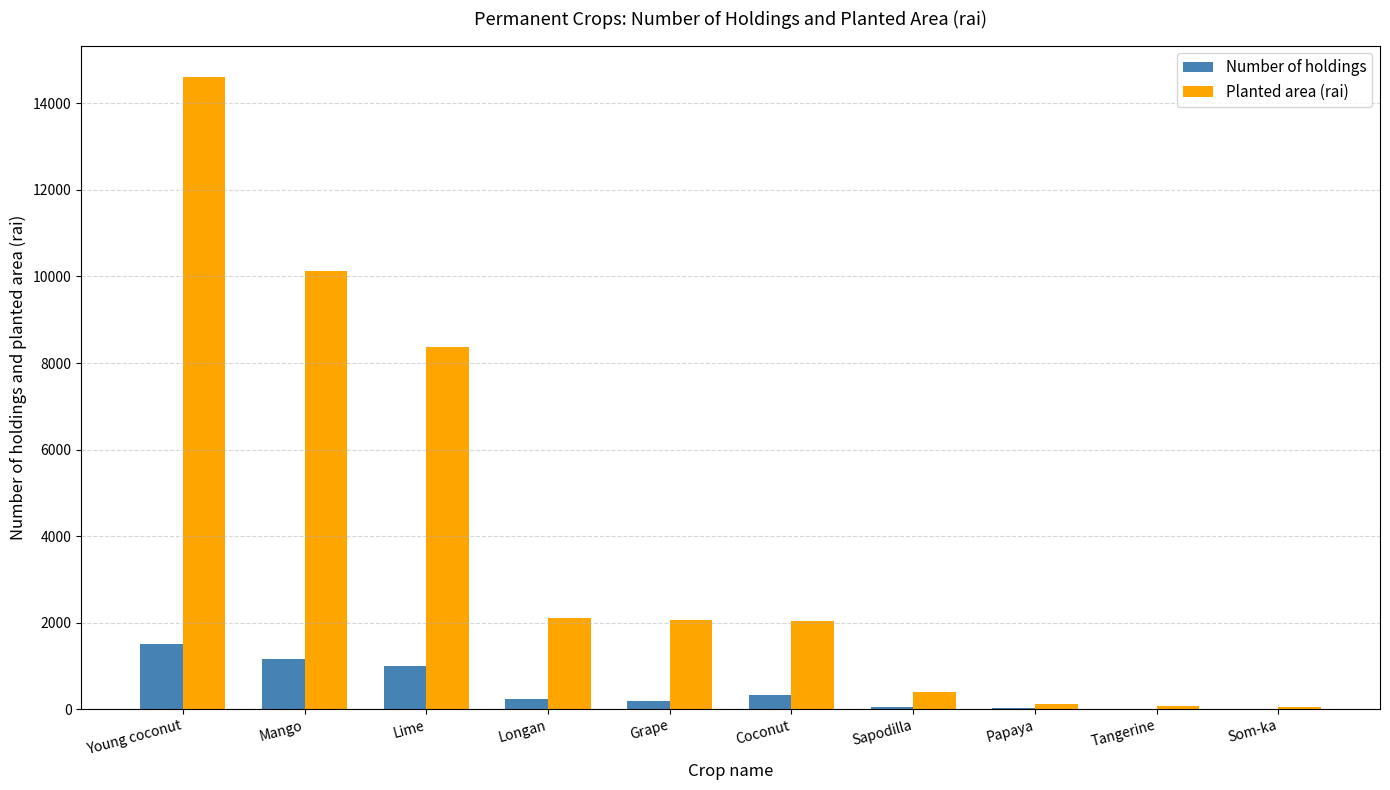

At which label does Number of holdings reach its peak?

Young coconut